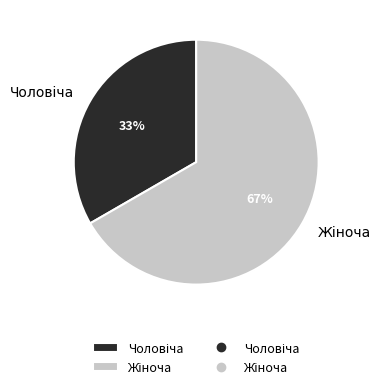

To the nearest percent, what is the average slice percentage?

50%